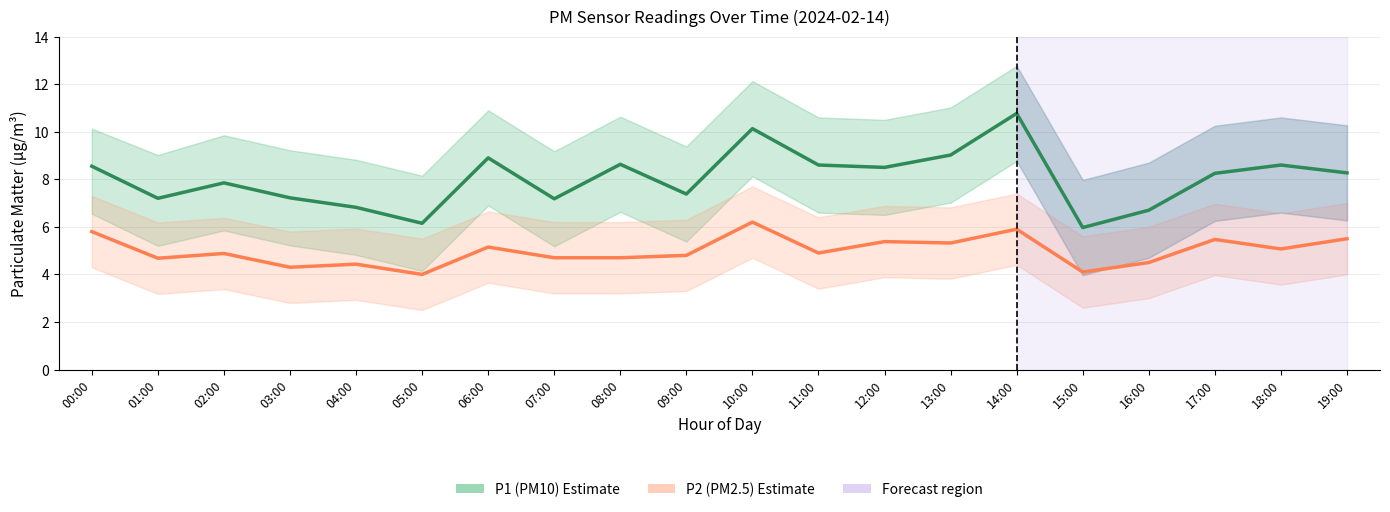

Reading left to right, what are all the values shown in this chart?

P1 (PM10): 00:00=8.6	01:00=7.2	02:00=7.8	03:00=7.2	04:00=6.8	05:00=6.2	06:00=8.9	07:00=7.2	08:00=8.6	09:00=7.4	10:00=10.1	11:00=8.6	12:00=8.5	13:00=9.0	14:00=10.8	15:00=6.0	16:00=6.7	17:00=8.2	18:00=8.6	19:00=8.3
P2 (PM2.5): 00:00=5.8	01:00=4.7	02:00=4.9	03:00=4.3	04:00=4.4	05:00=4.0	06:00=5.2	07:00=4.7	08:00=4.7	09:00=4.8	10:00=6.2	11:00=4.9	12:00=5.4	13:00=5.3	14:00=5.9	15:00=4.1	16:00=4.5	17:00=5.5	18:00=5.1	19:00=5.5